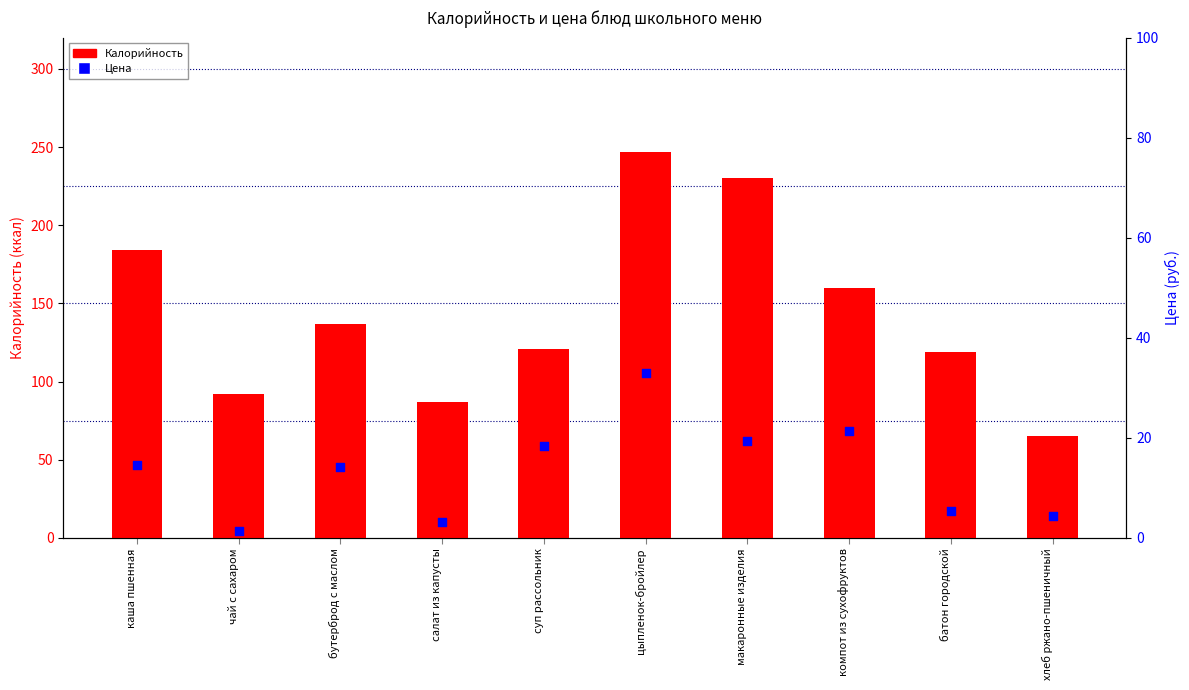

What are all the series names shown in the legend?

Калорийность, Цена